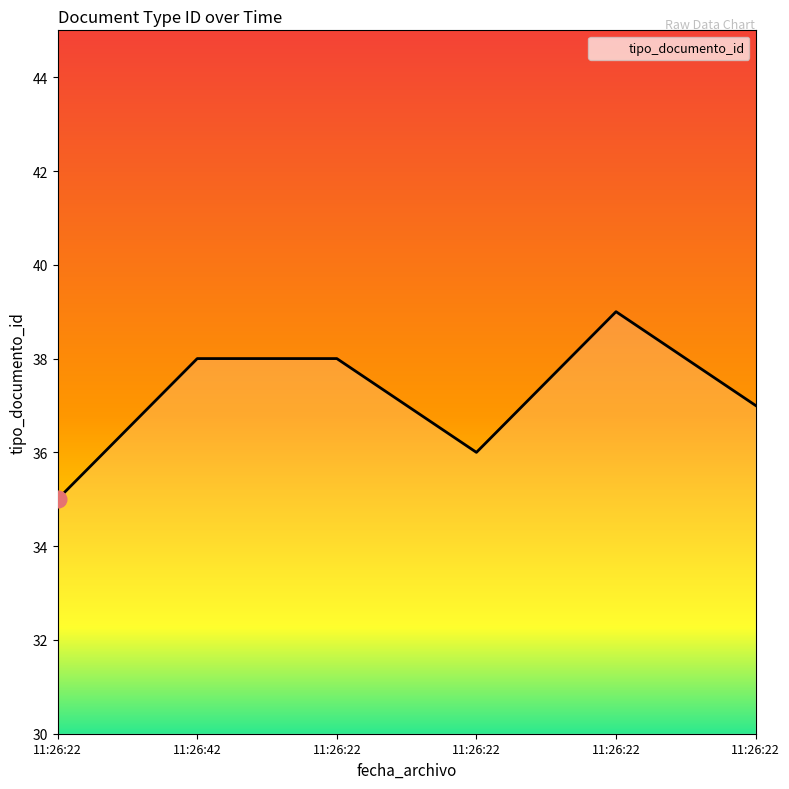

Does the chart display data point markers on the line(s)?

No